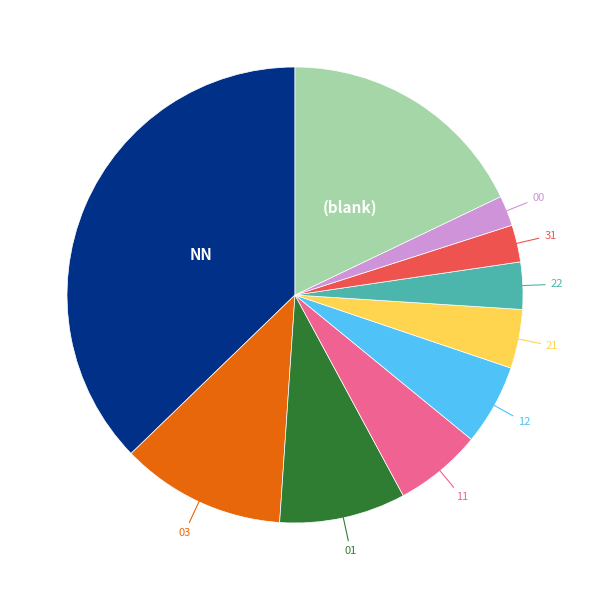

How many segments does this pie chart have?

10